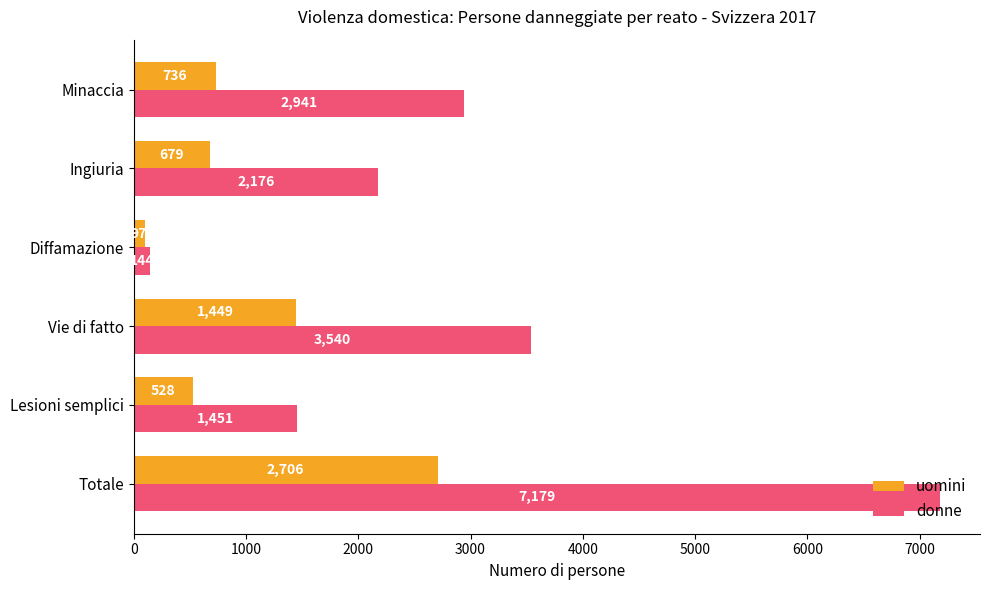

How many categories are shown in the chart?

6